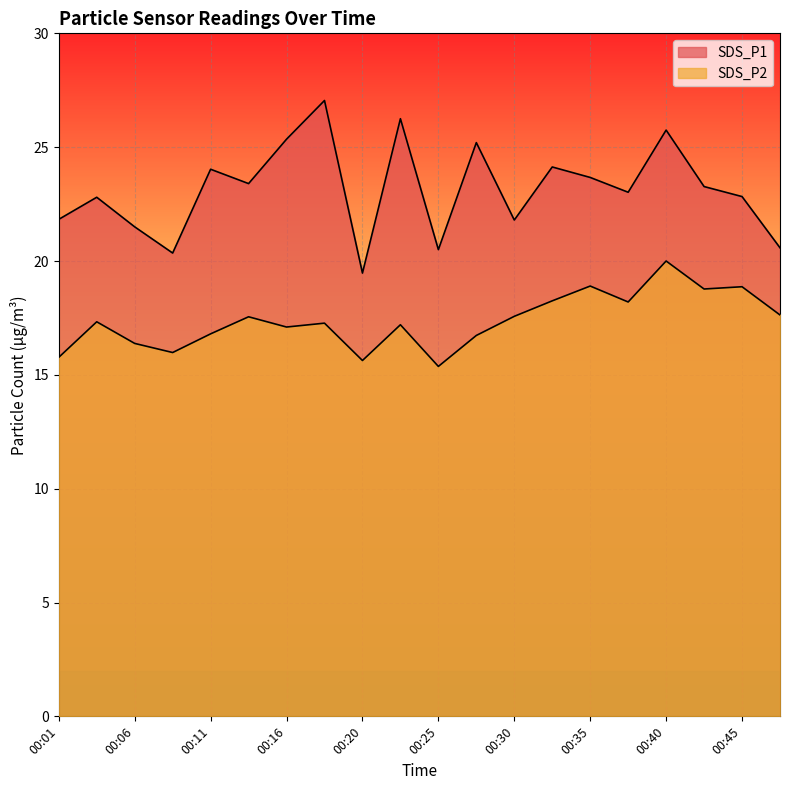

What is the value of the SDS_P1 point at the 15th from the left?

23.7